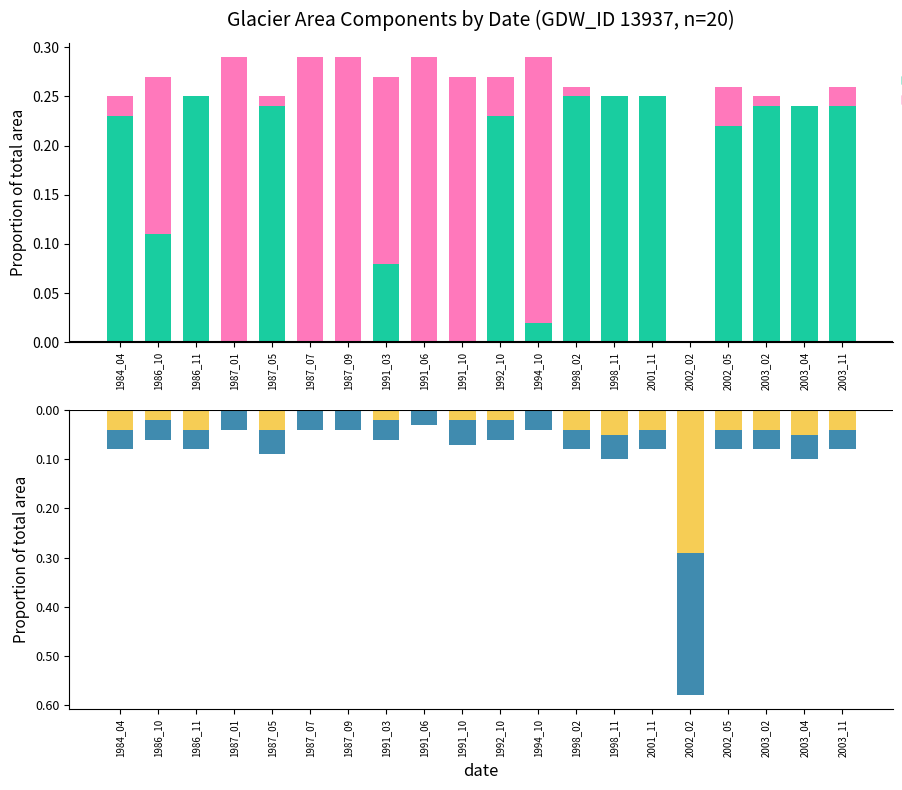

Which series has the widest spread of values?

origNoDataArea